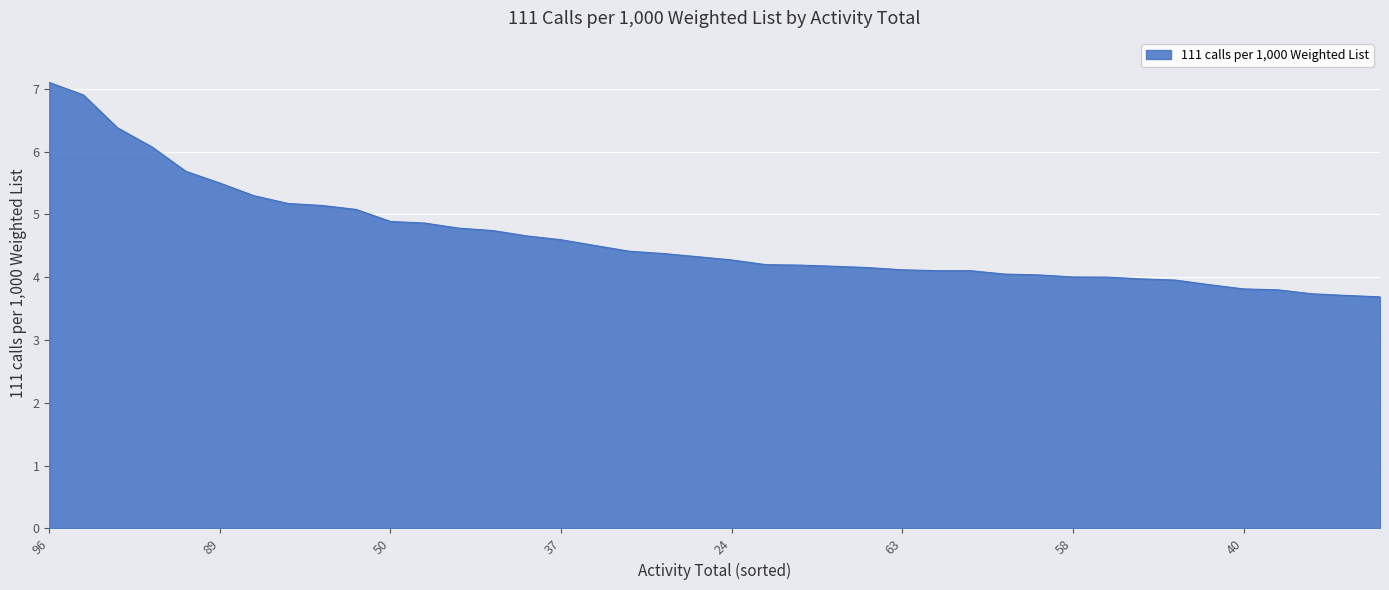

What is the average value?

4.6